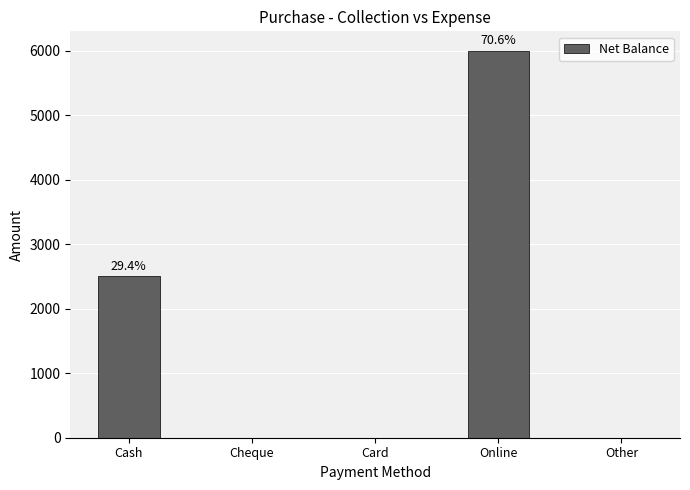

What is the sum of the values at Other and Online?

6000